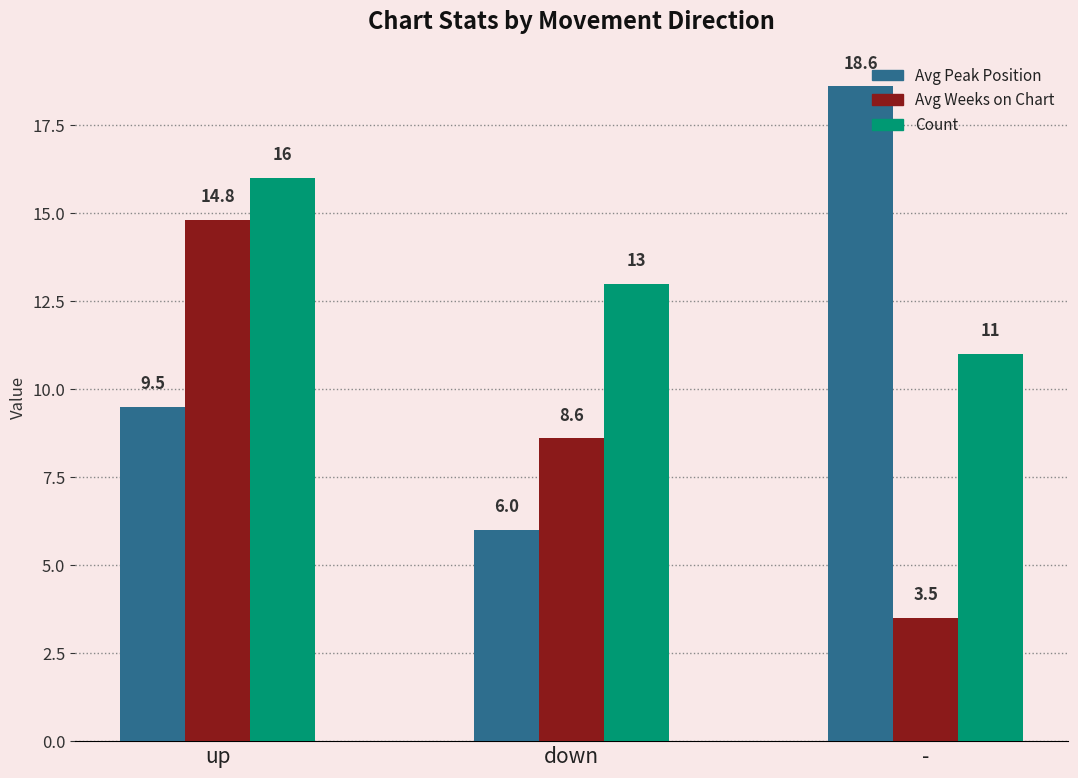

Reading left to right, transcribe all the data shown in this chart.

Avg Peak Position: 9.5	6.0	18.6
Avg Weeks on Chart: 14.8	8.6	3.5
Count: 16.0	13.0	11.0